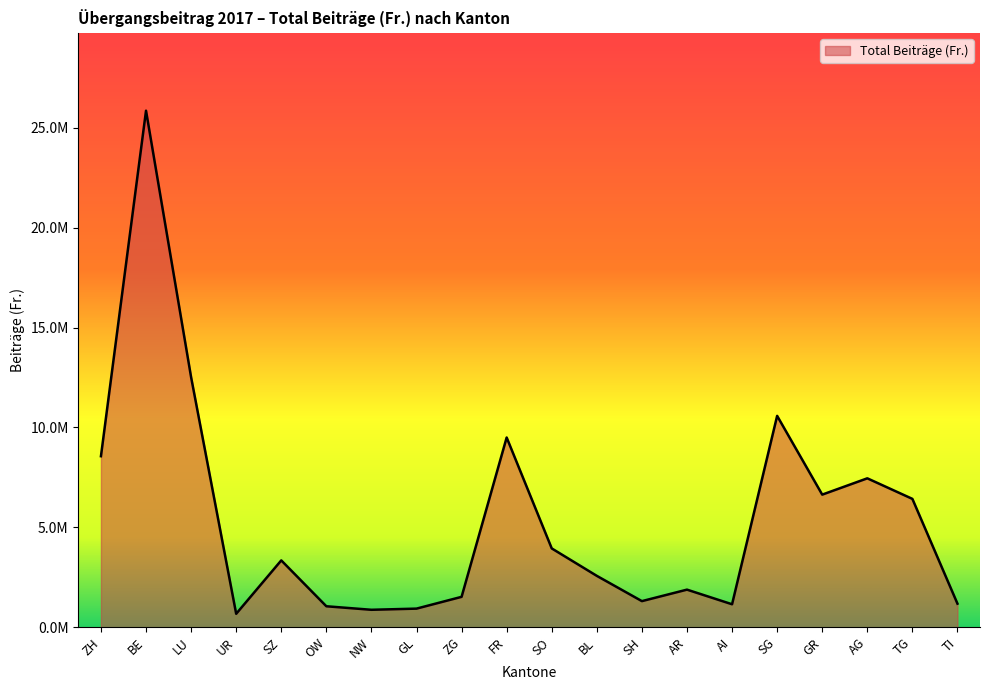

Does the chart have visible grid lines?

No